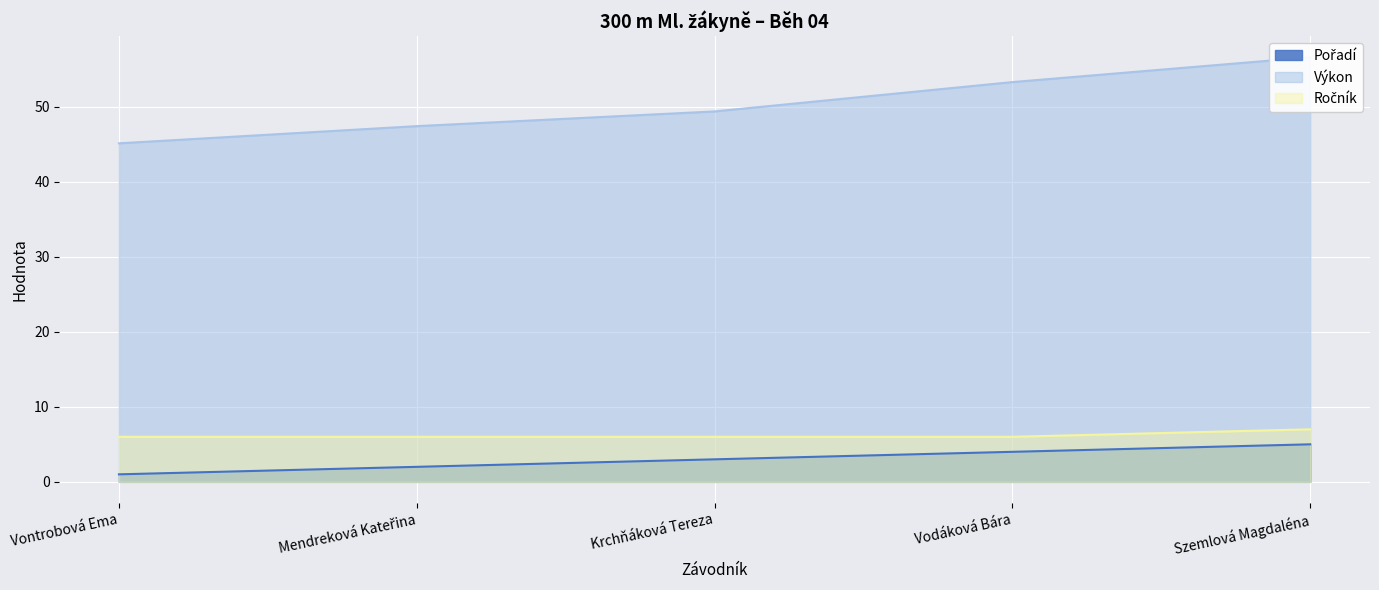

True or false: Pořadí and Ročník intersect in this chart.

False